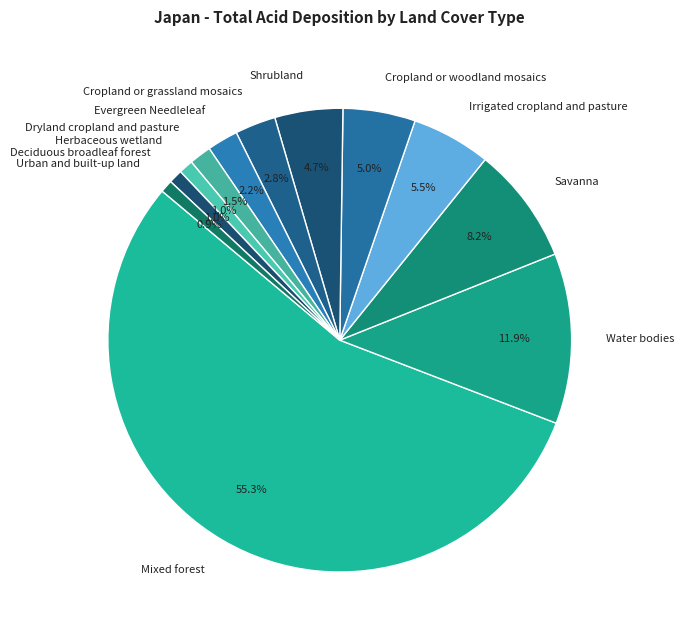

What percentage is the Deciduous broadleaf forest slice, to the nearest percent?

1%